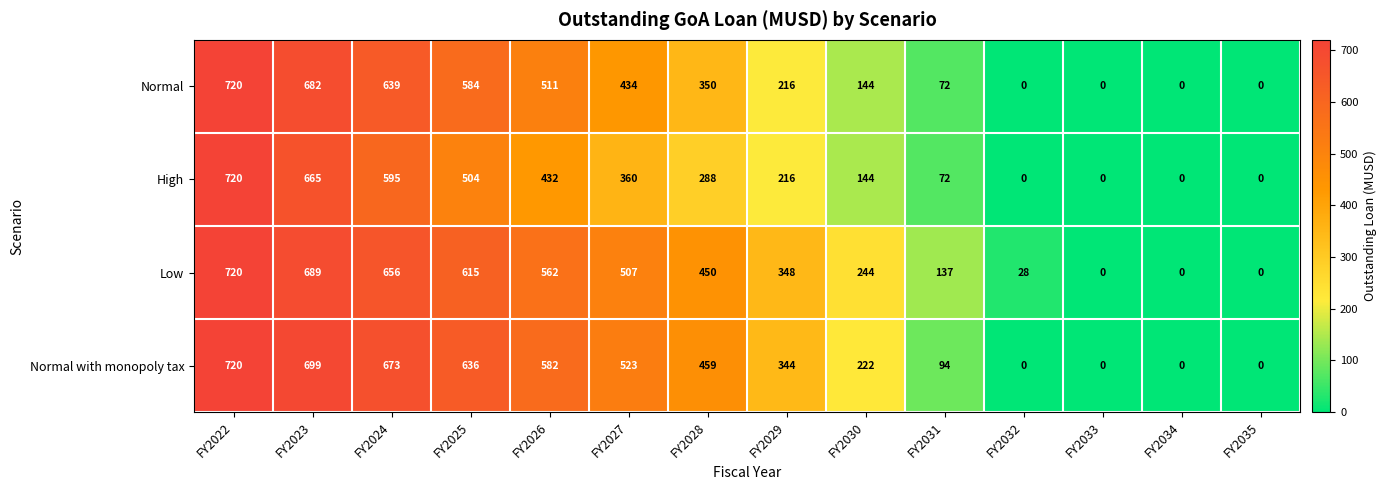

True or false: Normal with monopoly tax has a value of 0 at FY2033.

True